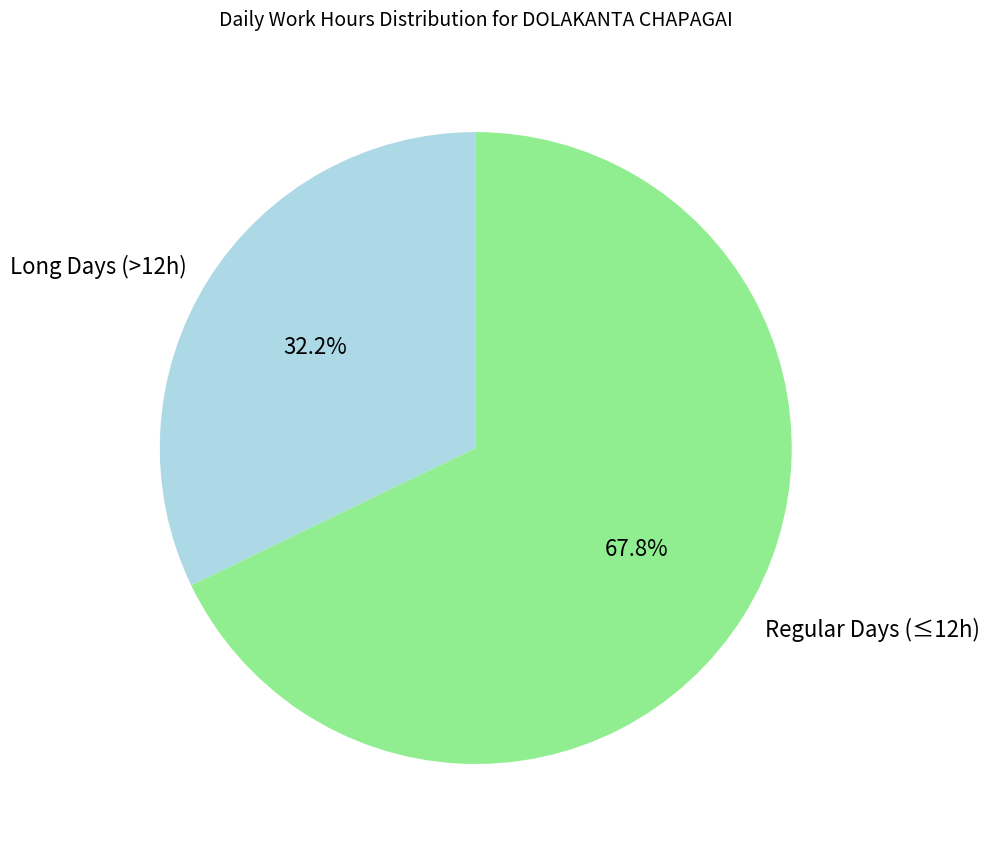

What percentage do Long Days (>12h) and Regular Days (≤12h) together represent?

100.0%